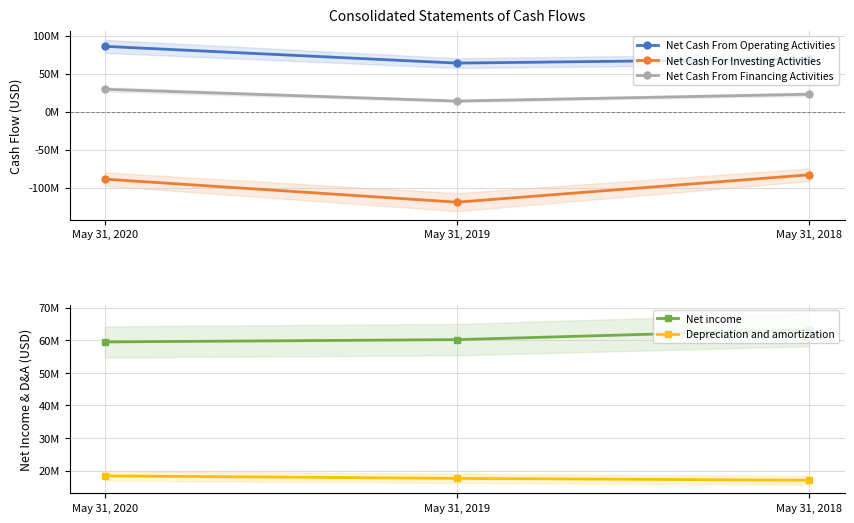

Reading right to left, transcribe all the data shown in this chart.

Net Cash From Operating Activities: May 31, 2018=69131000	May 31, 2019=63842000	May 31, 2020=85878000
Net Cash For Investing Activities: May 31, 2018=-83082000	May 31, 2019=-119148000	May 31, 2020=-88785000
Net Cash From Financing Activities: May 31, 2018=22838000	May 31, 2019=13899000	May 31, 2020=29405000
Net income: May 31, 2018=63215000	May 31, 2019=60176000	May 31, 2020=59475000
Depreciation and amortization: May 31, 2018=17058000	May 31, 2019=17624000	May 31, 2020=18396000